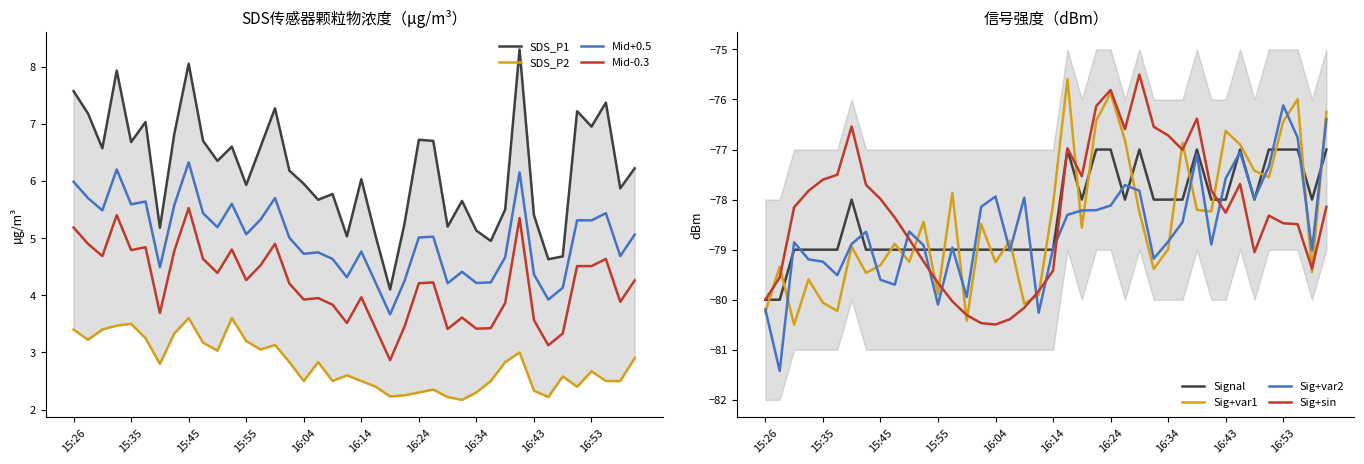

What is the highest value of the Mid+0.5 series?

6.3